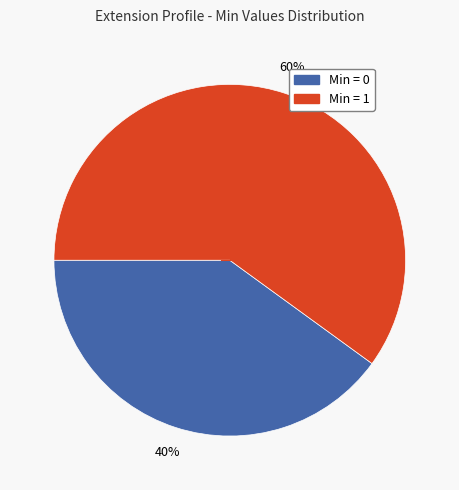

To the nearest percent, what is the difference between the largest and smallest slice percentages?

20%